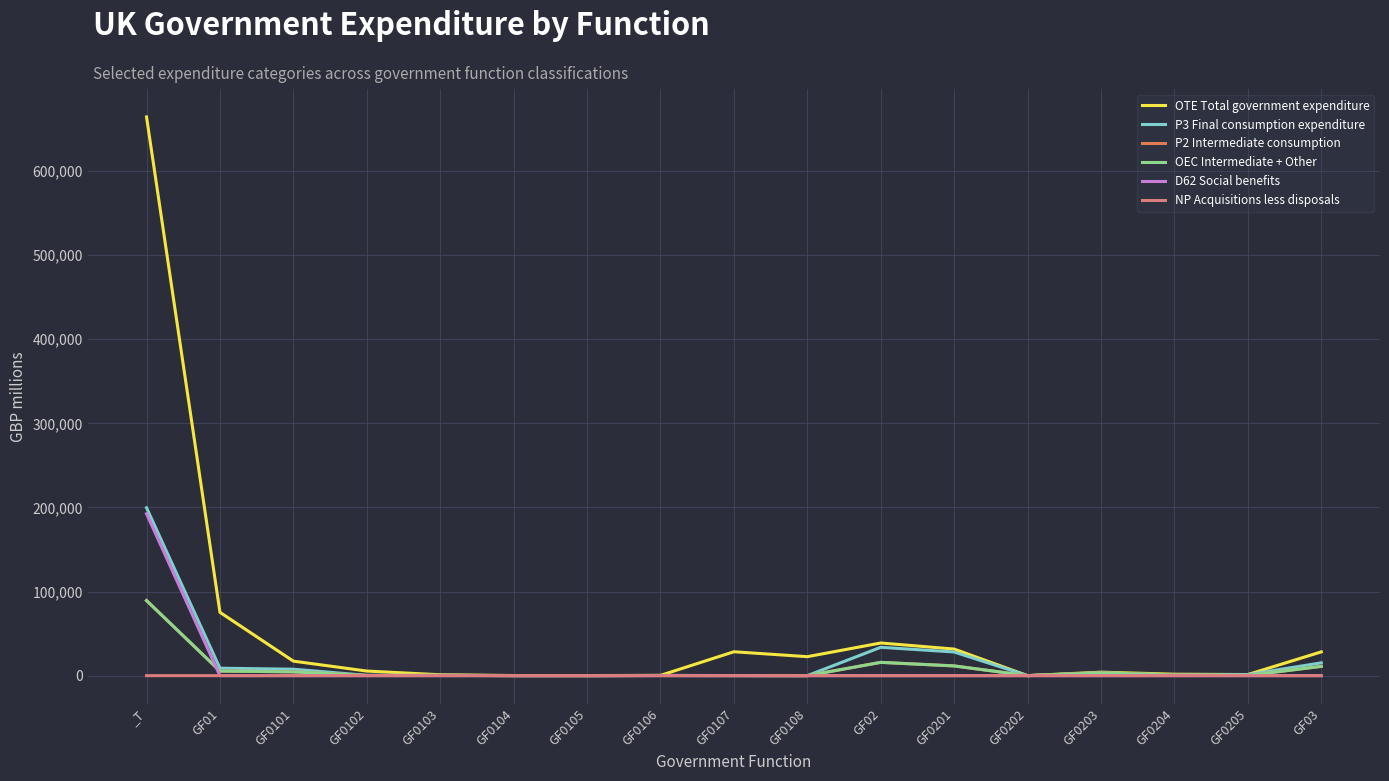

Reading right to left, transcribe all the data shown in this chart.

OTE Total government expenditure: GF03=28272	GF0205=1323	GF0204=1712	GF0203=4150	GF0202=43	GF0201=31606	GF02=38834	GF0108=22561	GF0107=28415	GF0106=315	GF0105=102	GF0104=143	GF0103=1056	GF0102=5468	GF0101=17242	GF01=75302	_T=664384
P3 Final consumption expenditure: GF03=15219	GF0205=1255	GF0204=784	GF0203=3529	GF0202=13	GF0201=28137	GF02=33718	GF0108=0	GF0107=112	GF0106=257	GF0105=19	GF0104=62	GF0103=412	GF0102=328	GF0101=7674	GF01=8864	_T=199655
P2 Intermediate consumption: GF03=11033	GF0205=221	GF0204=706	GF0203=3283	GF0202=13	GF0201=11570	GF02=15793	GF0108=0	GF0107=112	GF0106=185	GF0105=10	GF0104=46	GF0103=338	GF0102=238	GF0101=4516	GF01=5445	_T=89321
OEC Intermediate + Other: GF03=11033	GF0205=221	GF0204=706	GF0203=3283	GF0202=13	GF0201=11570	GF02=15793	GF0108=0	GF0107=112	GF0106=185	GF0105=10	GF0104=46	GF0103=338	GF0102=238	GF0101=4516	GF01=5445	_T=89321
D62 Social benefits: GF03=0	GF0205=0	GF0204=0	GF0203=0	GF0202=0	GF0201=0	GF02=0	GF0108=0	GF0107=0	GF0106=0	GF0105=0	GF0104=0	GF0103=0	GF0102=0	GF0101=0	GF01=0	_T=192494
NP Acquisitions less disposals: GF03=0	GF0205=0	GF0204=0	GF0203=0	GF0202=0	GF0201=-56	GF02=-56	GF0108=0	GF0107=0	GF0106=0	GF0105=0	GF0104=0	GF0103=0	GF0102=0	GF0101=0	GF01=0	_T=0